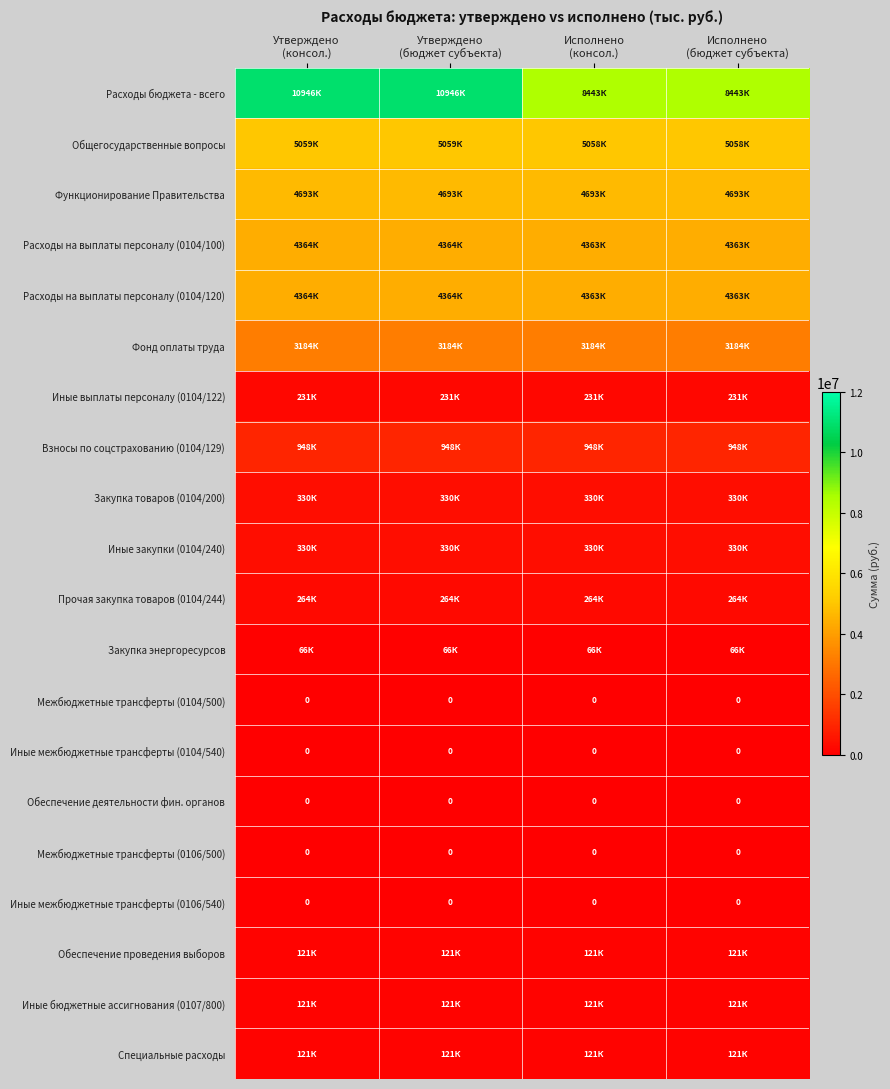

Rank the series by their maximum value, from highest to lowest.

Расходы бюджета - всего, Общегосударственные вопросы, Функционирование Правительства, Расходы на выплаты персоналу (0104/100), Расходы на выплаты персоналу (0104/120), Фонд оплаты труда, Взносы по соцстрахованию (0104/129), Закупка товаров (0104/200), Иные закупки (0104/240), Прочая закупка товаров (0104/244), Иные выплаты персоналу (0104/122), Обеспечение проведения выборов, Иные бюджетные ассигнования (0107/800), Специальные расходы, Закупка энергоресурсов, Межбюджетные трансферты (0104/500), Иные межбюджетные трансферты (0104/540), Обеспечение деятельности фин. органов, Межбюджетные трансферты (0106/500), Иные межбюджетные трансферты (0106/540)